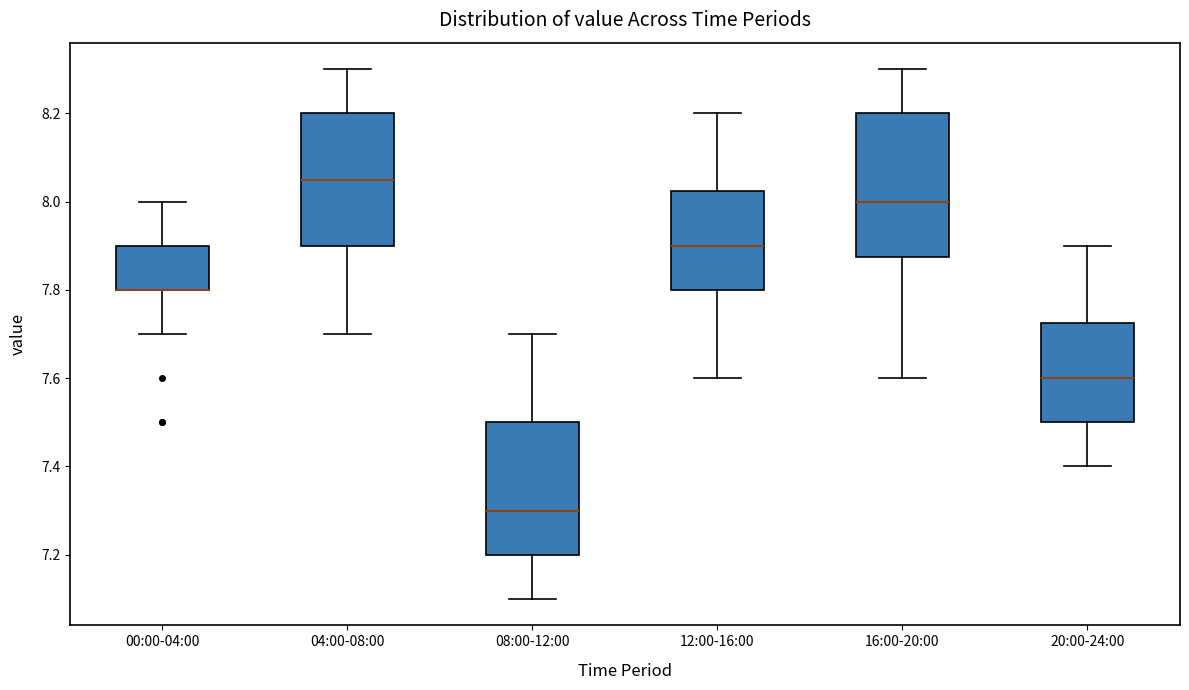

Reading left to right, transcribe this box plot: for each box, give where its median line is, the range the box spans, and where its two whiskers end, as read against the y-axis. The values are not printed on the chart, so give them approximately, as read against the axis.

00:00-04:00: median 7.80 (drawn on the box's lower edge), box 7.80 to 7.90, whiskers 7.70 to 8.00
04:00-08:00: median 8.06, box 7.90 to 8.20, whiskers 7.70 to 8.30
08:00-12:00: median 7.30, box 7.20 to 7.50, whiskers 7.10 to 7.70
12:00-16:00: median 7.90, box 7.80 to 8.02, whiskers 7.60 to 8.20
16:00-20:00: median 8.00, box 7.88 to 8.20, whiskers 7.60 to 8.30
20:00-24:00: median 7.60, box 7.50 to 7.72, whiskers 7.40 to 7.90